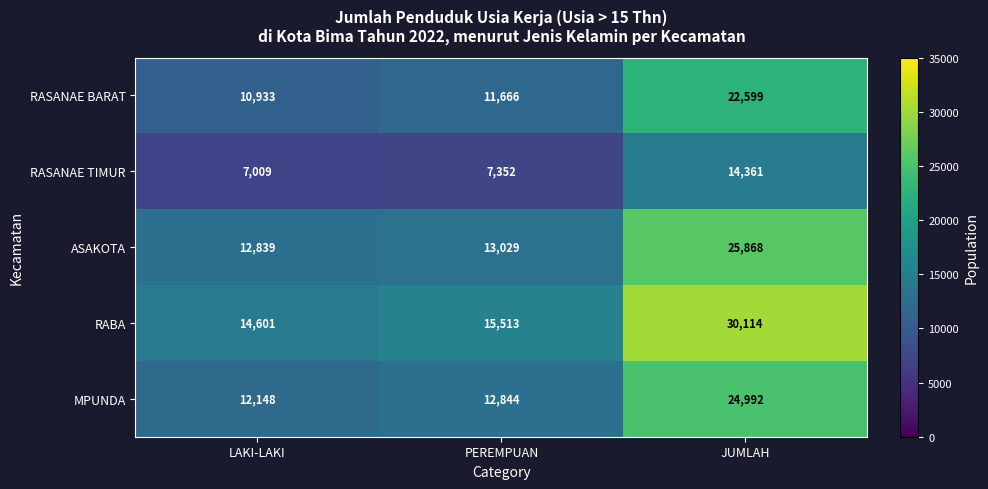

What is the sum of all ASAKOTA values?

51736